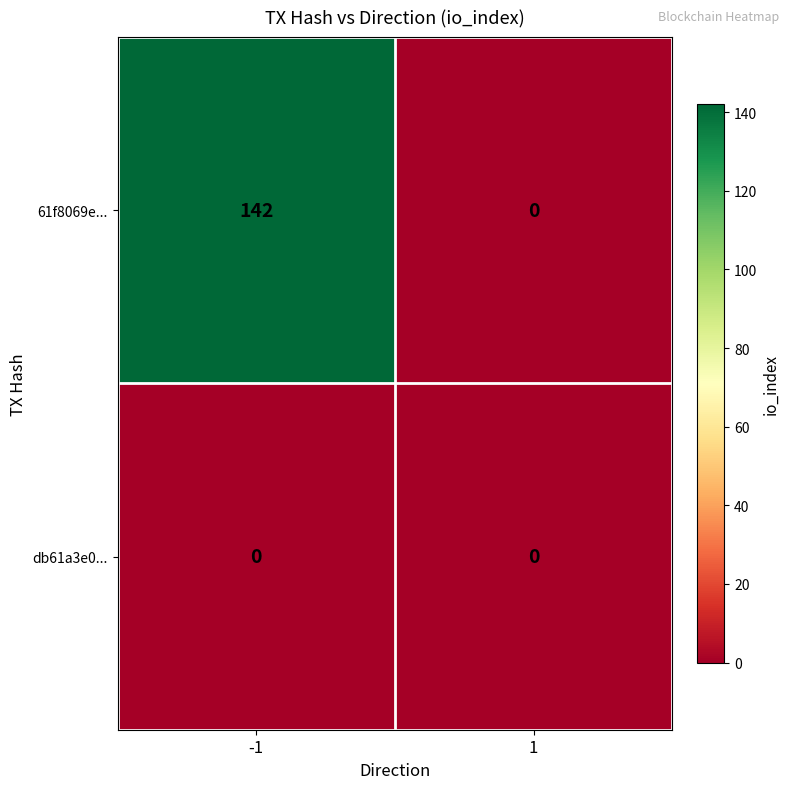

Which series has the largest total across all categories?

61f8069e...